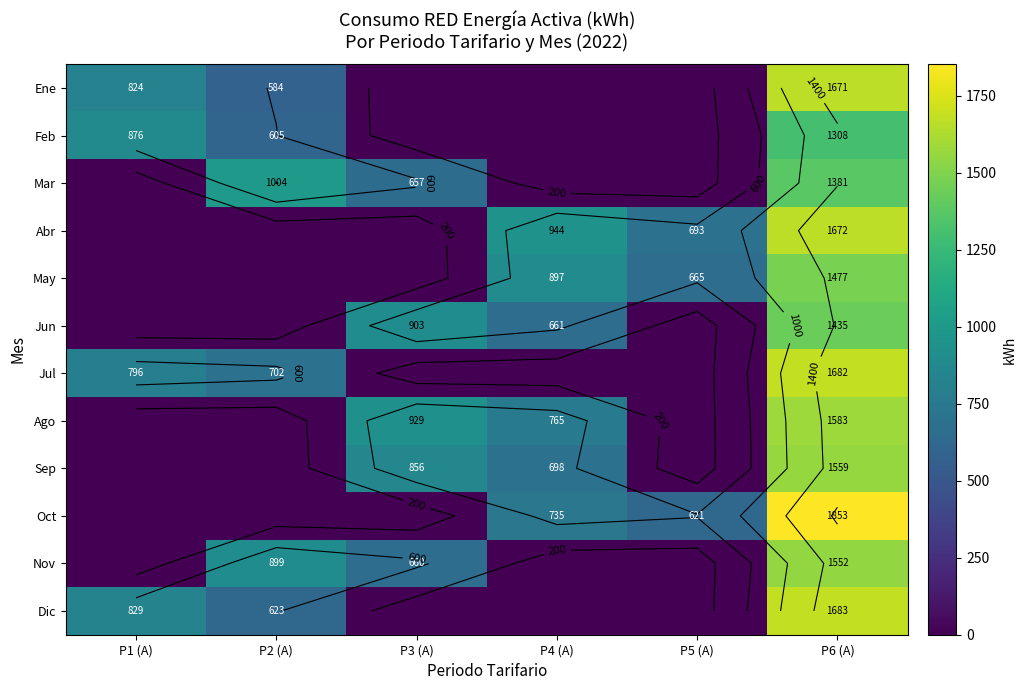

At which label is Jul closest to 841?

P1 (A)